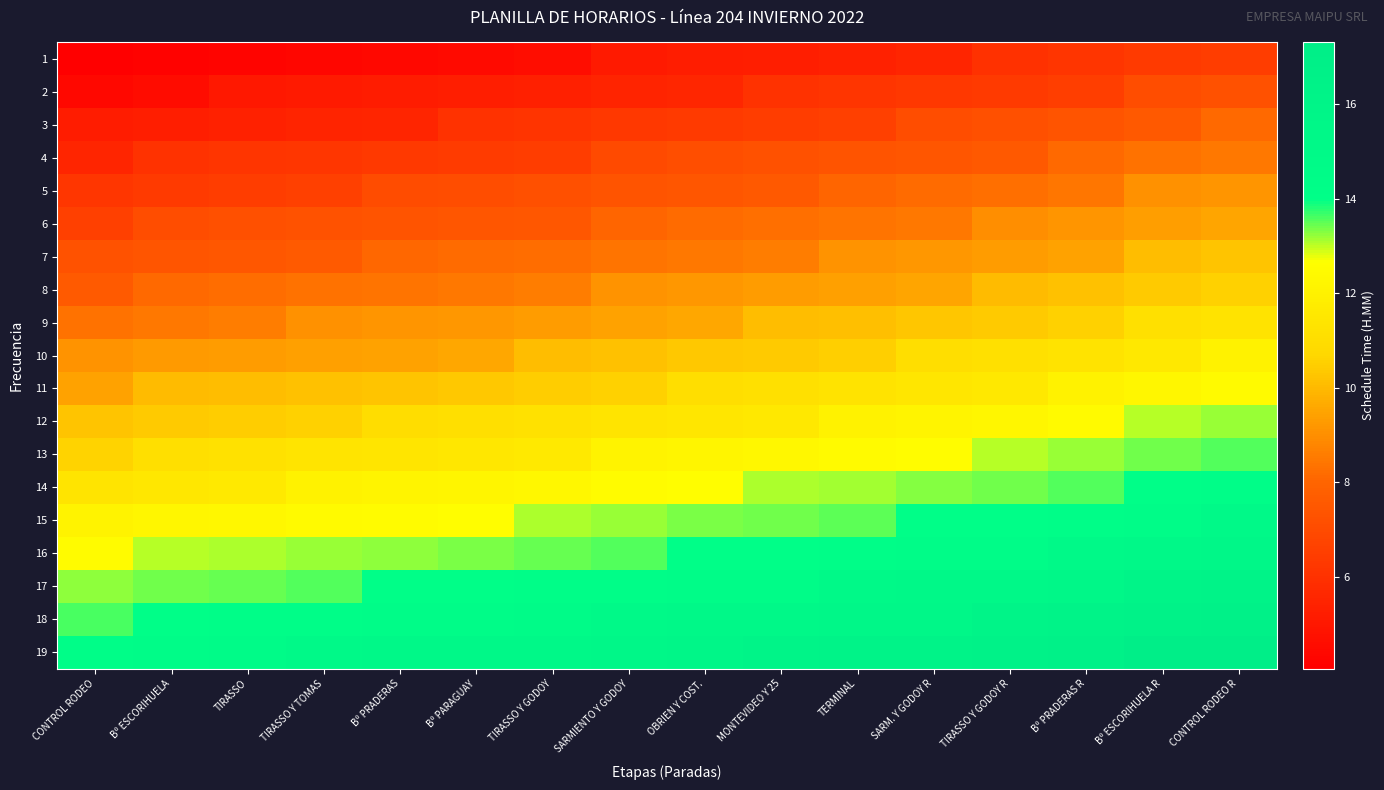

What is the smallest value displayed?

4.1